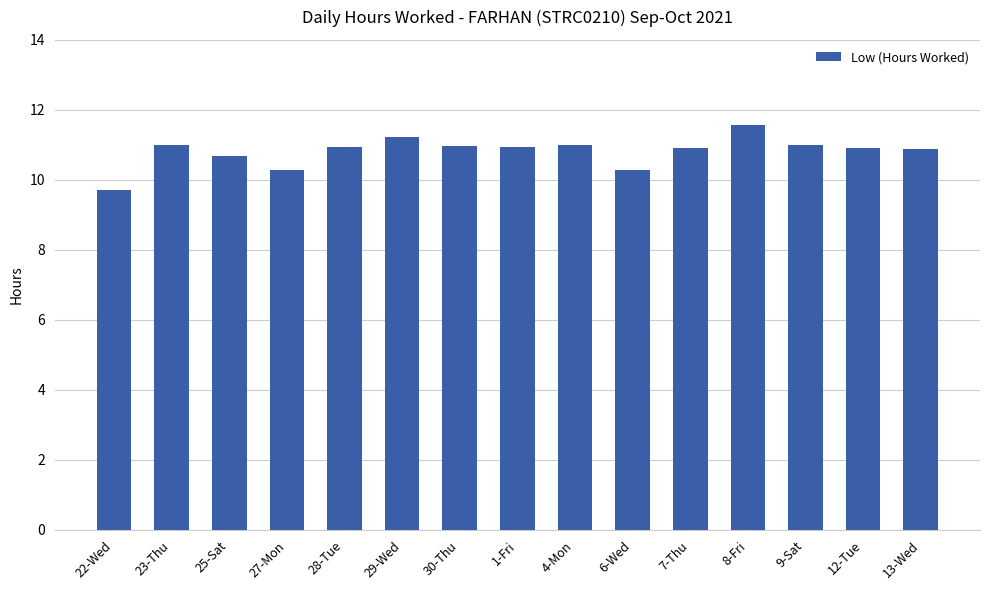

What is the label of the 4th bar from the right?

8-Fri